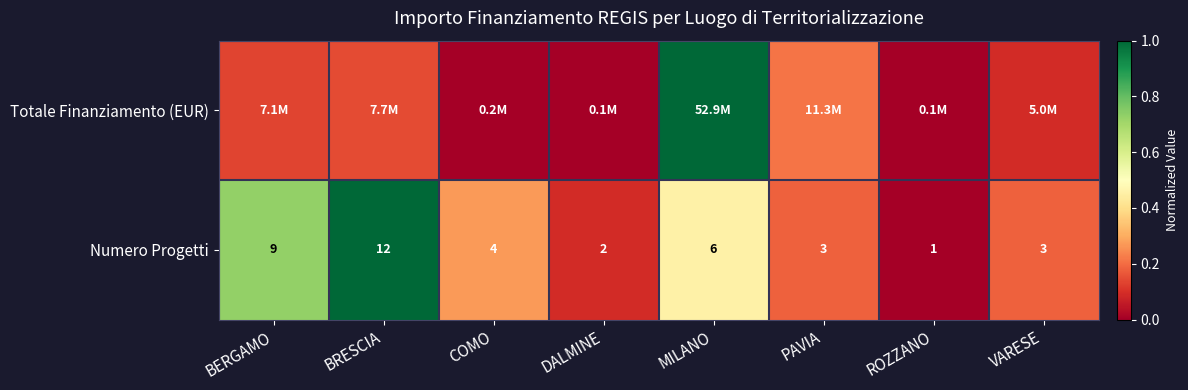

At which label is Numero Progetti closest to 6?

MILANO